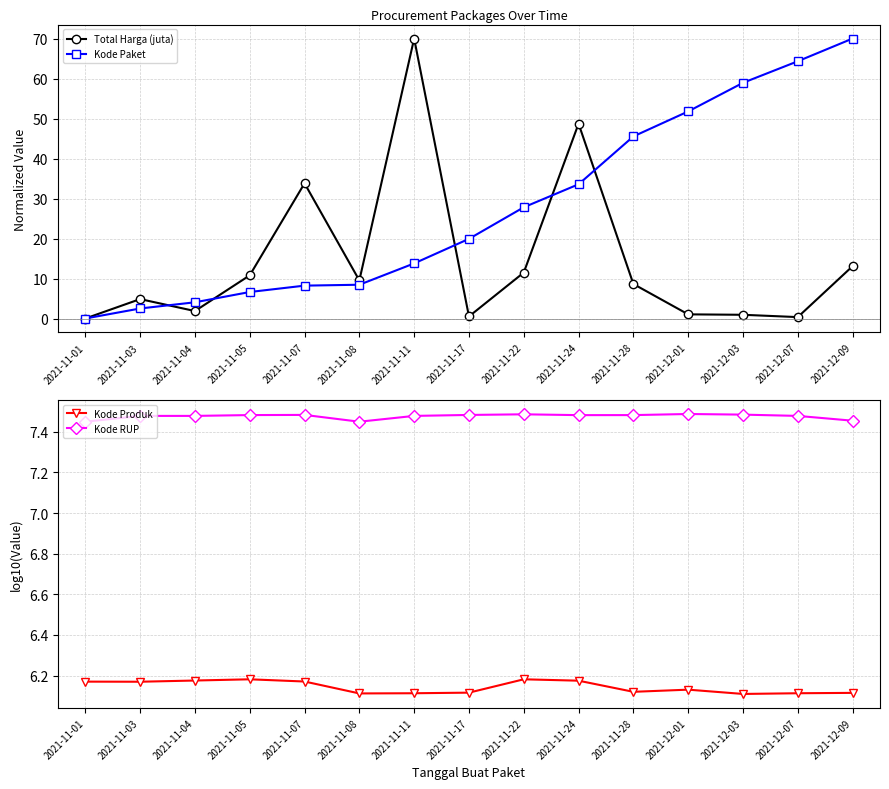

How many interior local peaks does the Kode RUP series have?

3